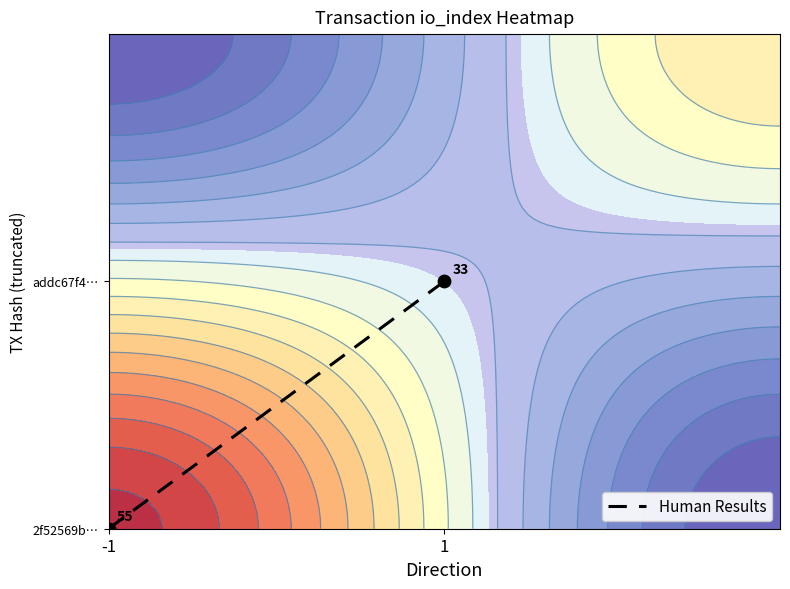

Count the number of categories in the chart.

2